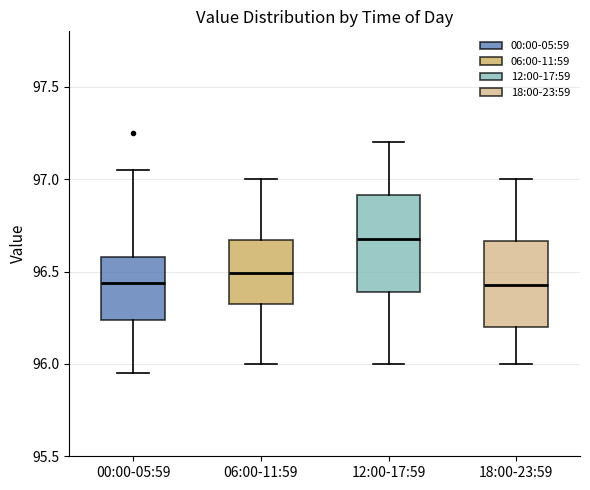

Comparing the boxes themselves (not the whiskers), which one is the tallest?

12:00-17:59